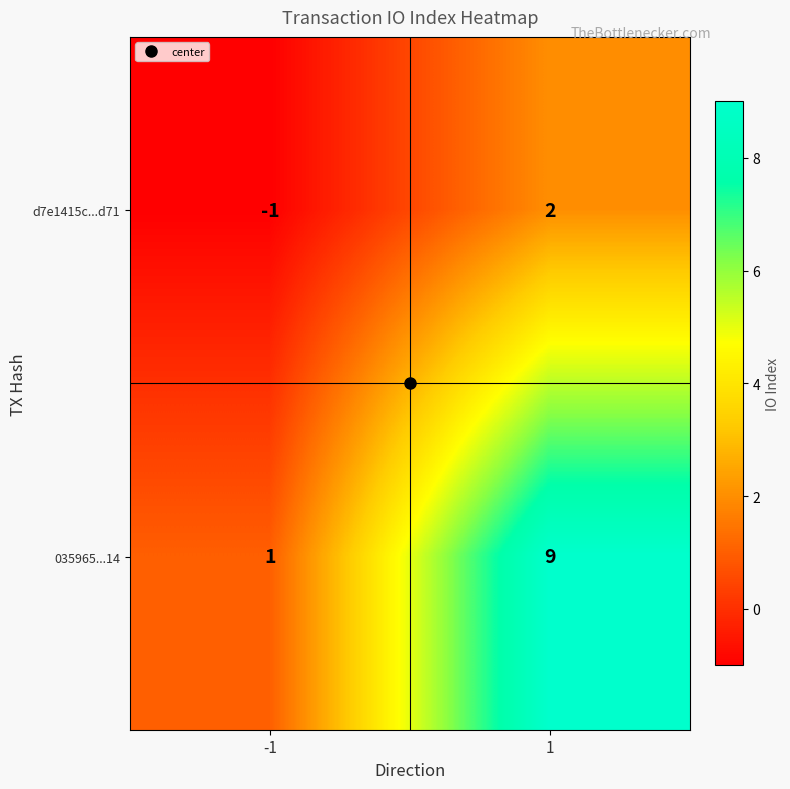

How many series are shown in this chart?

2